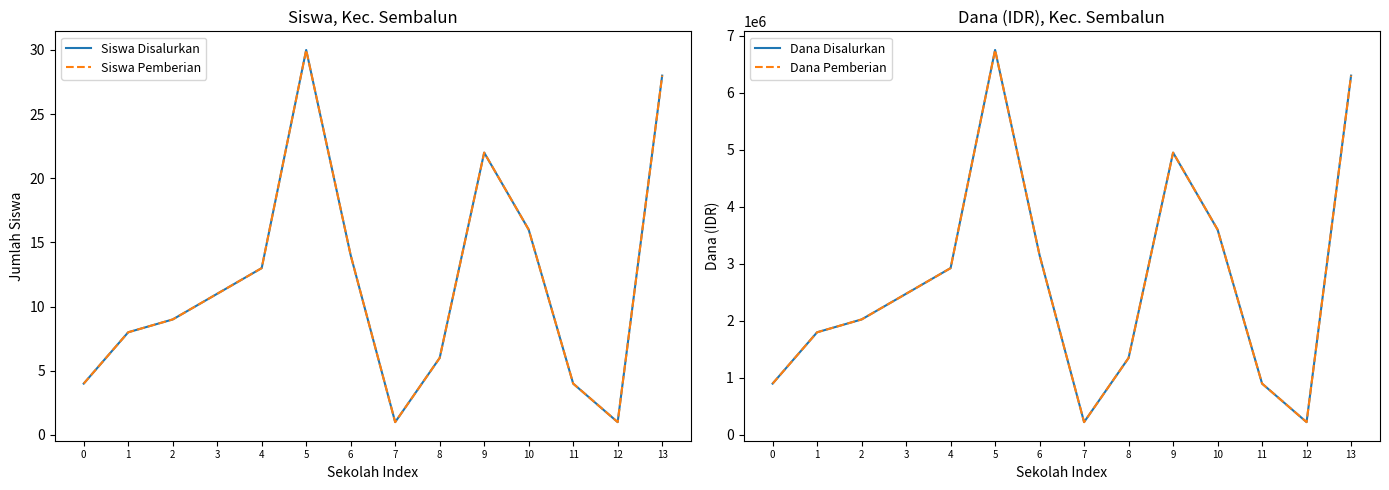

How many values in the Dana Pemberian series exceed 2475000?

6